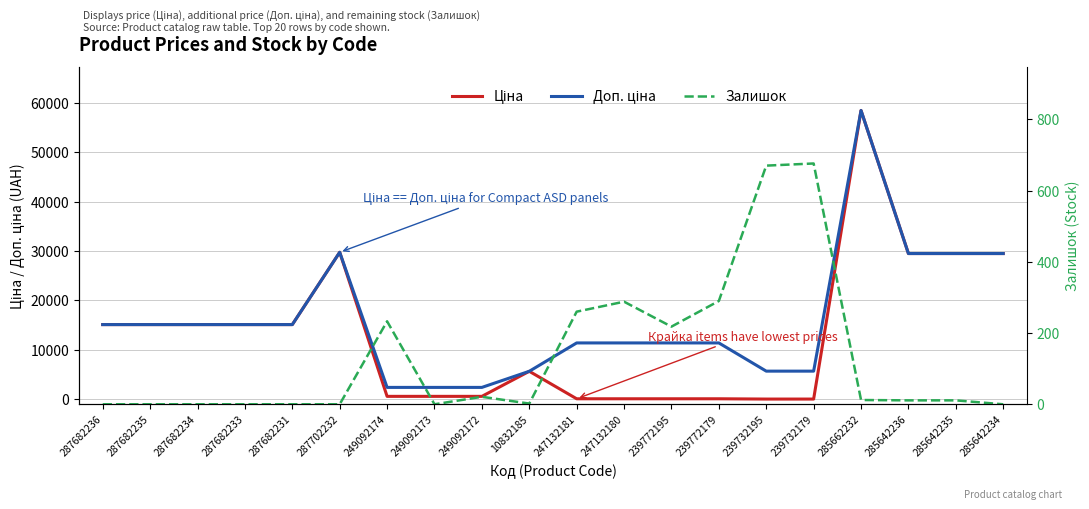

What is the sum of the Залишок values at 239732179 and 249092172?

697.0